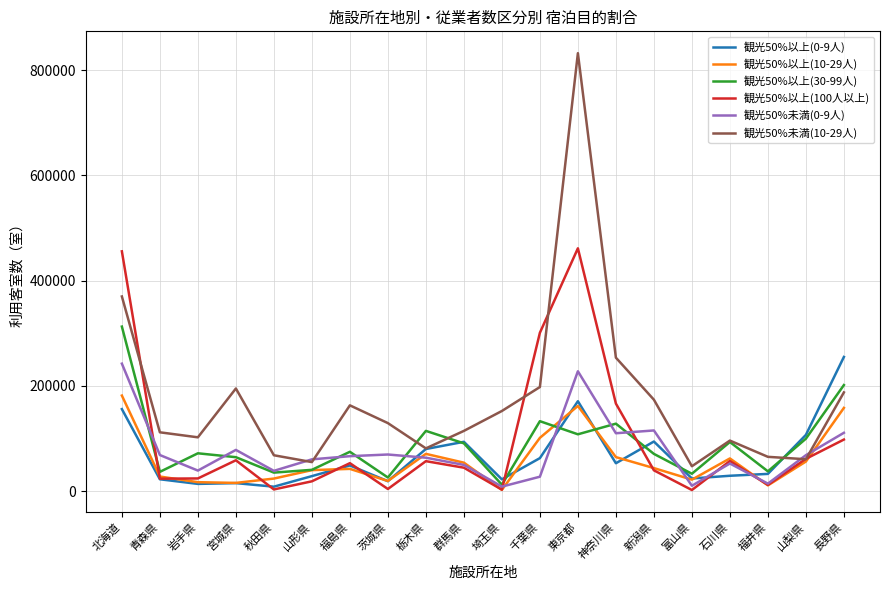

True or false: 観光50%以上(100人以上) and 観光50%未満(10-29人) cross at least once.

True